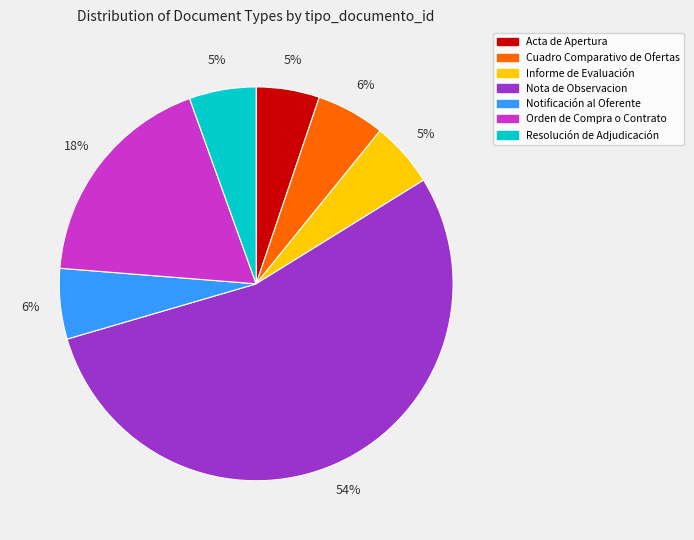

Do Cuadro Comparativo de Ofertas and Notificación al Oferente together represent more than half of the pie?

No